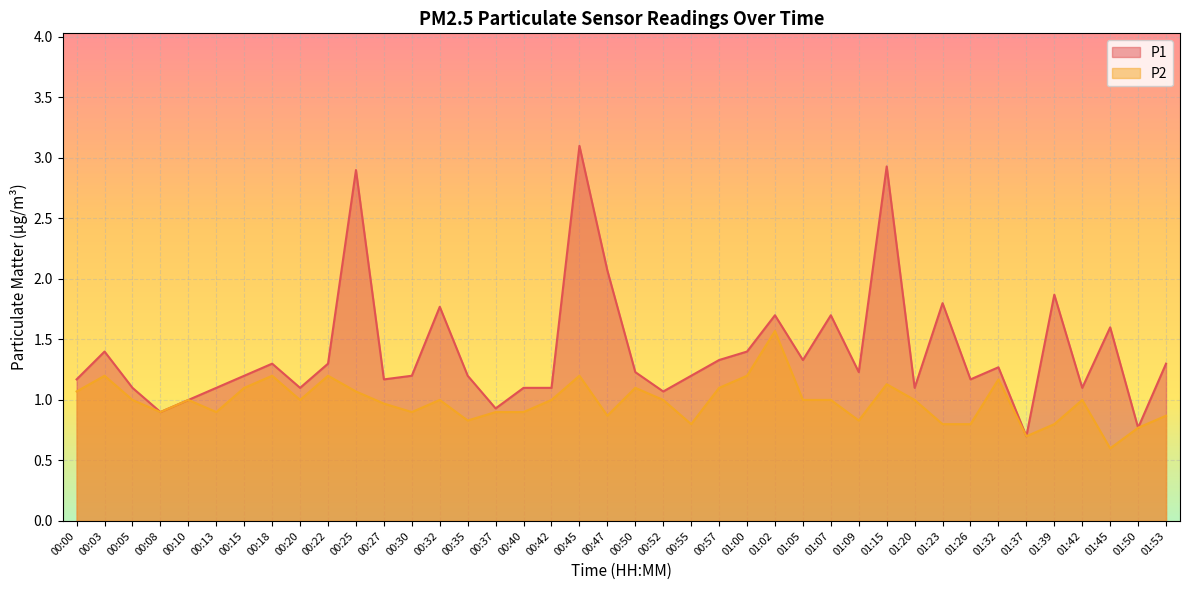

At how many categories does at least one series exceed 2?

4